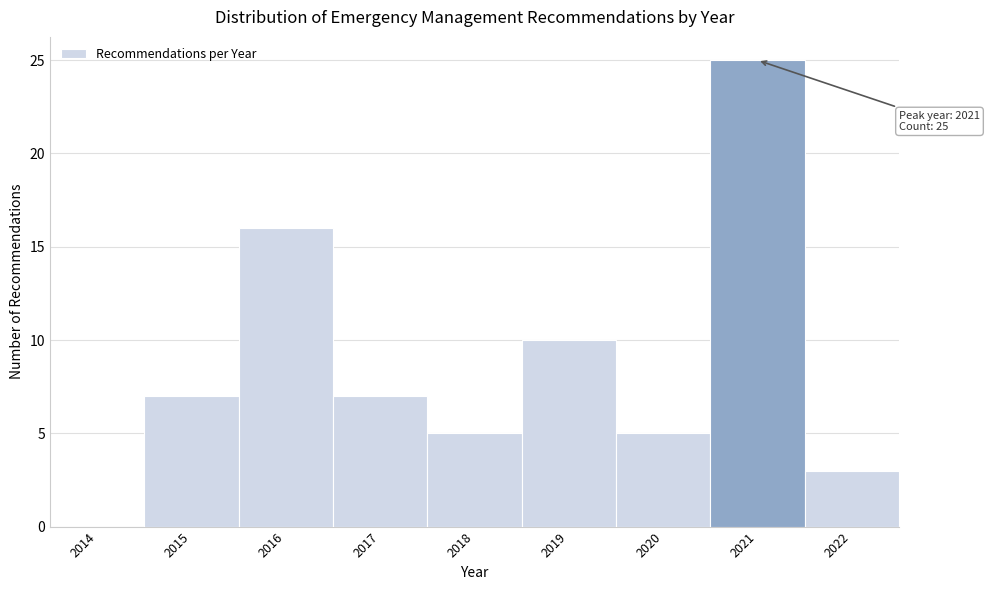

Reading left to right, transcribe all the data shown in this chart.

2014=0	2015=7	2016=16	2017=7	2018=5	2019=10	2020=5	2021=25	2022=3